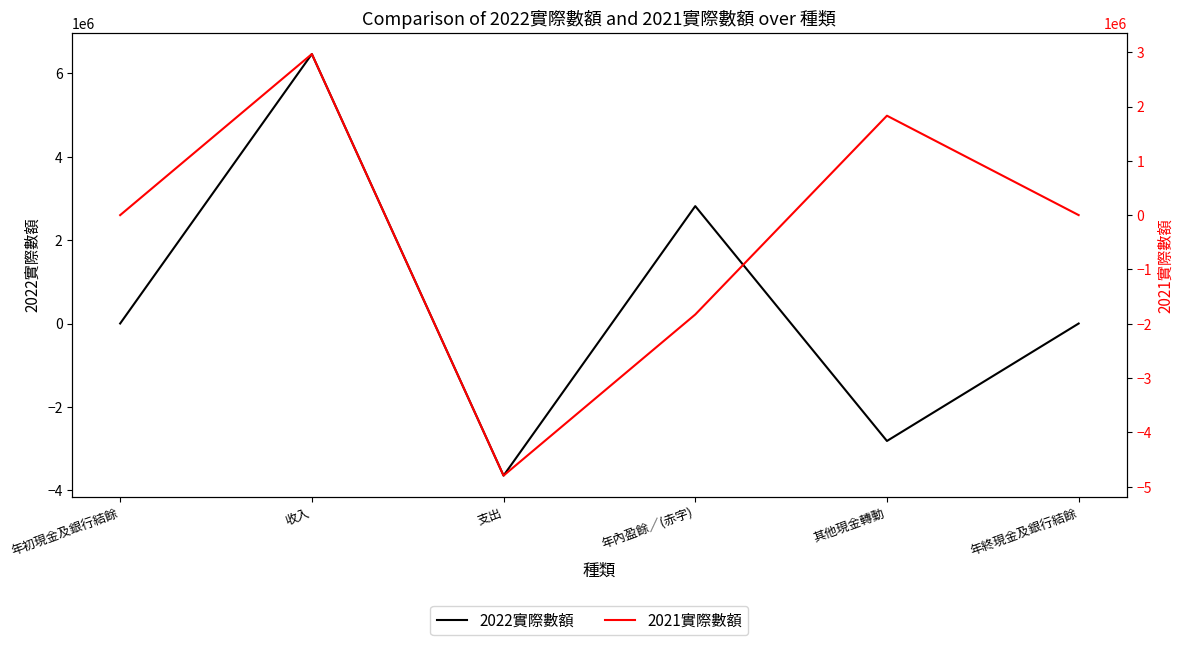

Reading right to left, list all the values displayed in this chart.

2022實際數額: 1	-2817028	2816323	-3647435	6463758	706
2021實際數額: 706	1830884	-1830179	-4796467	2966288	1